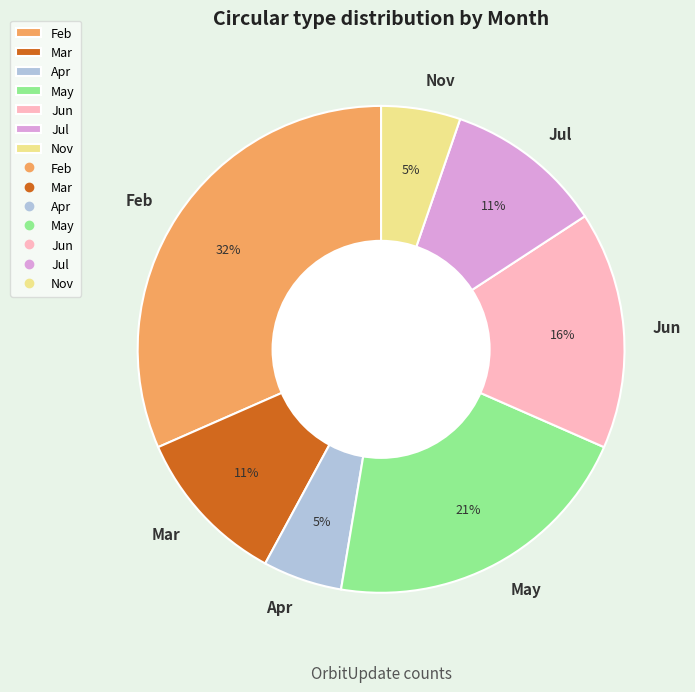

Count the number of slices in the pie.

7